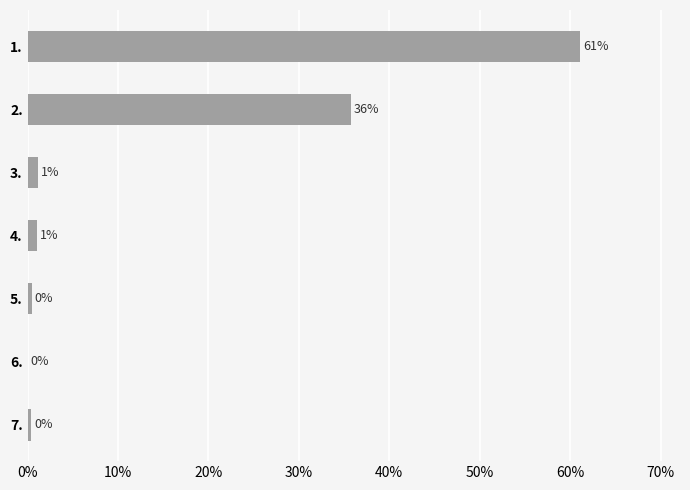

True or false: the data shows 61.1 at 1..

True